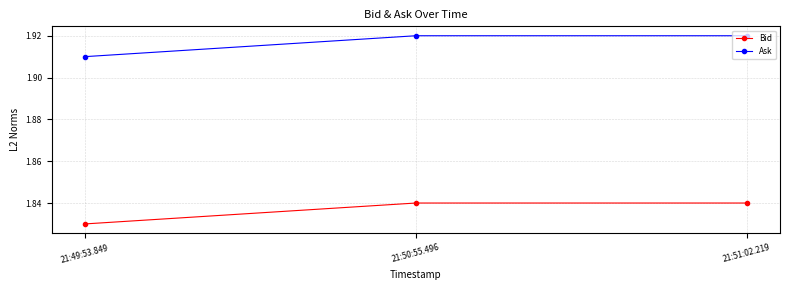

Is it true that Bid equals 2.5 at 21:51:02.219?

False